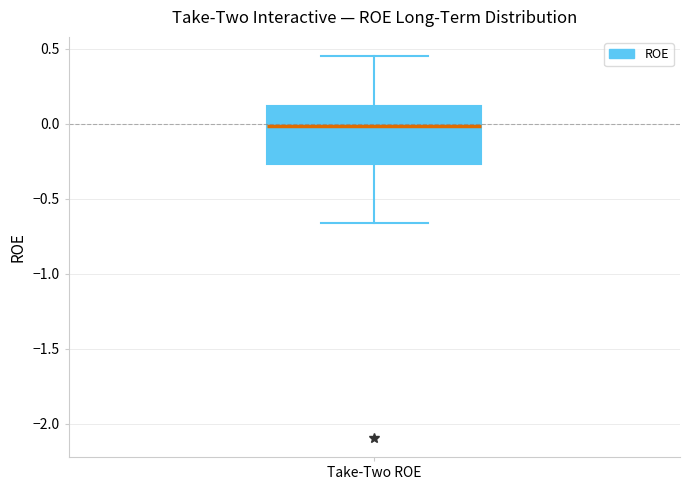

Where is the lower edge of the box for Take-Two ROE on the y-axis? The values are not printed on the chart, so give them approximately, as read against the axis.

-0.25